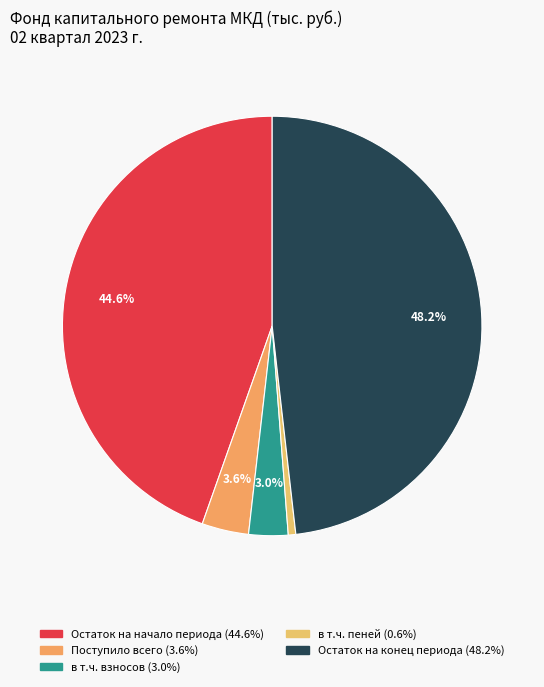

To the nearest percent, what is the combined percentage of в т.ч. взносов and Остаток на конец периода?

51%